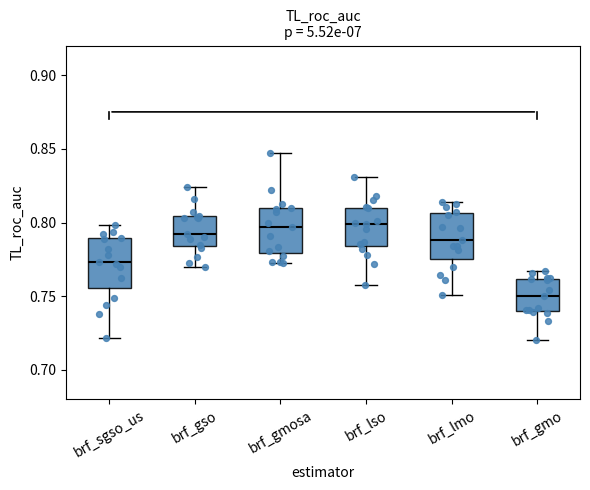

Reading left to right, read every box against the y-axis: the position of its median line, the range the box covers, and the ends of its whiskers. The values are not printed on the chart, so give them approximately, as read against the axis.

brf_sgso_us: median 0.775, box 0.755 to 0.790, whiskers 0.720 to 0.800
brf_gso: median 0.790, box 0.785 to 0.805, whiskers 0.770 to 0.825
brf_gmosa: median 0.795, box 0.780 to 0.810, whiskers 0.775 to 0.845
brf_lso: median 0.800, box 0.785 to 0.810, whiskers 0.755 to 0.830
brf_lmo: median 0.790, box 0.775 to 0.805, whiskers 0.750 to 0.815
brf_gmo: median 0.750, box 0.740 to 0.760, whiskers 0.720 to 0.765